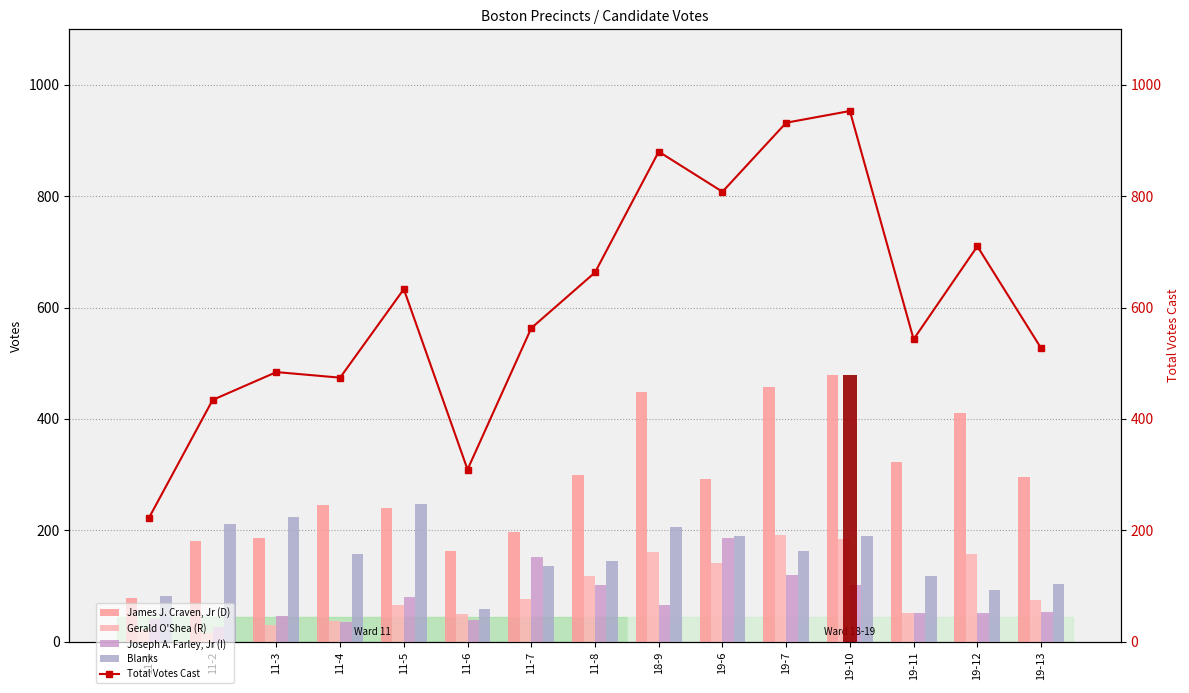

What are all the series names shown in the legend?

James J. Craven, Jr (D), Gerald O'Shea (R), Joseph A. Farley, Jr (I), Blanks, Total Votes Cast